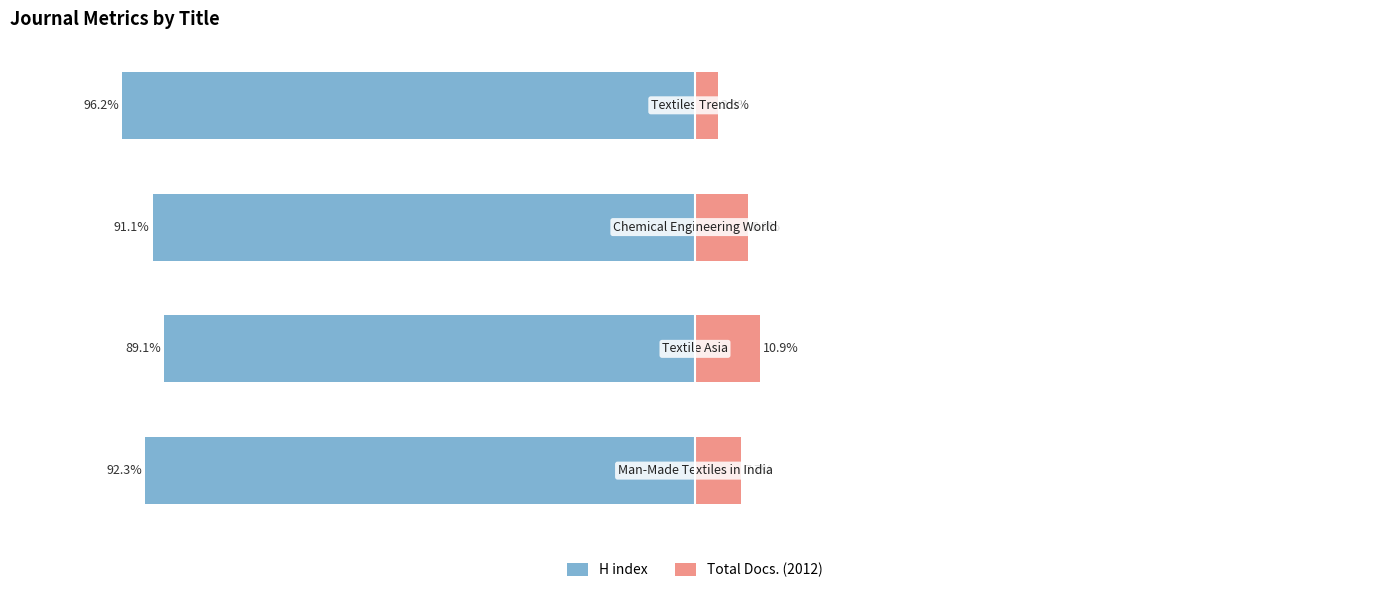

How many values in the Total Docs. (2012) series are below 8?

2